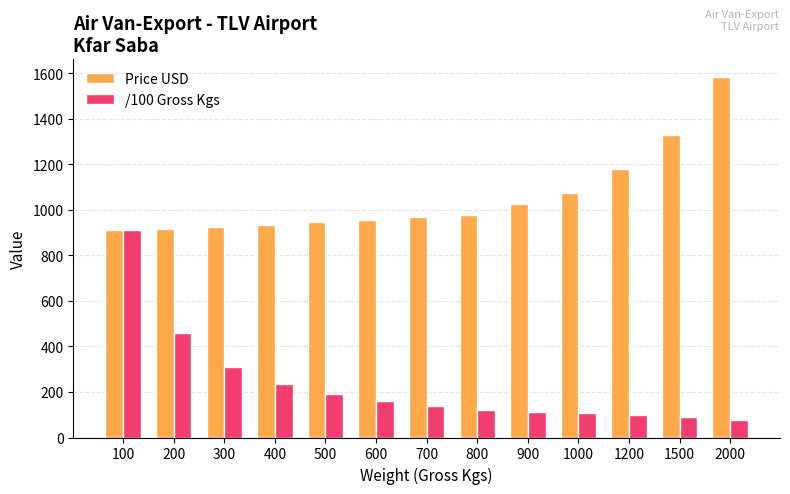

What are all the series names shown in the legend?

Price USD, /100 Gross Kgs